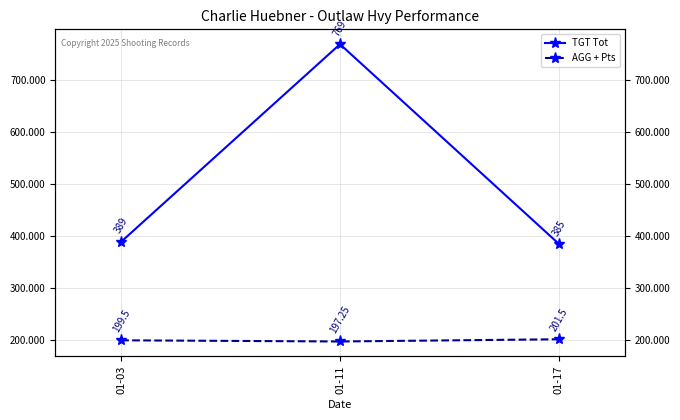

Which series has the largest total across all categories?

TGT Tot